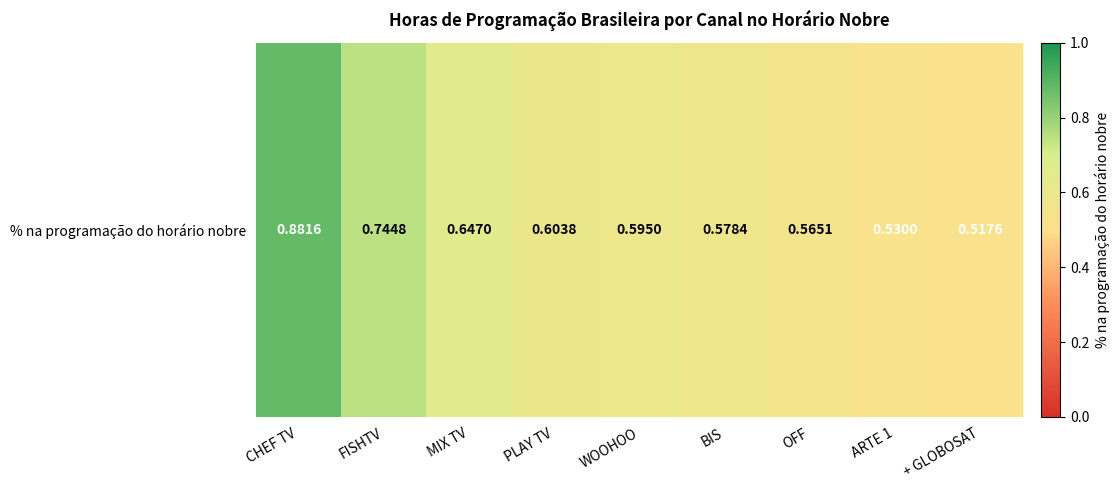

List the labels in order of value, smallest first.

+ GLOBOSAT, ARTE 1, OFF, BIS, WOOHOO, PLAY TV, MIX TV, FISHTV, CHEF TV